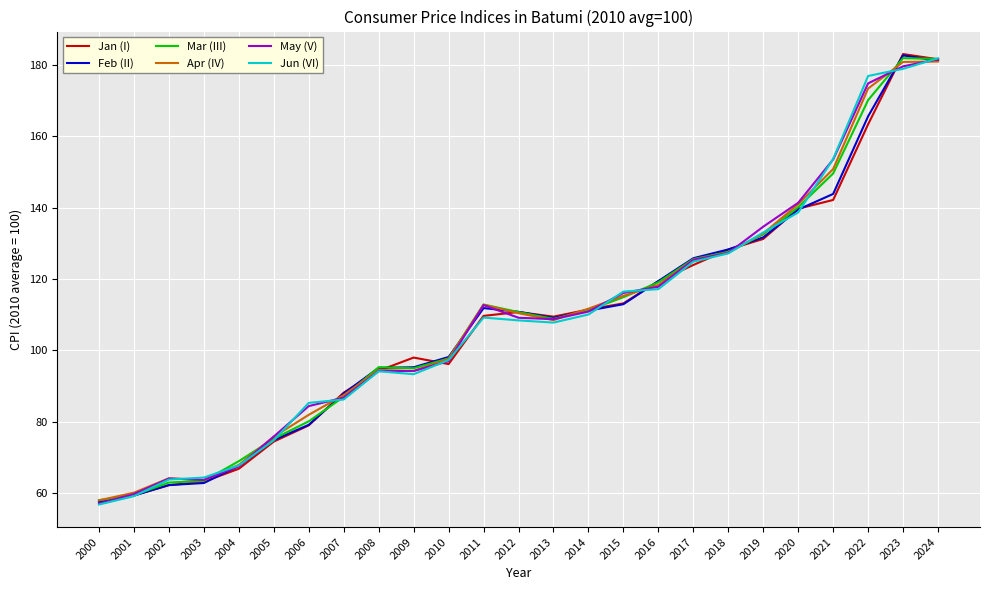

The value of May (V) at 2017 is 125.3. True or false?

True